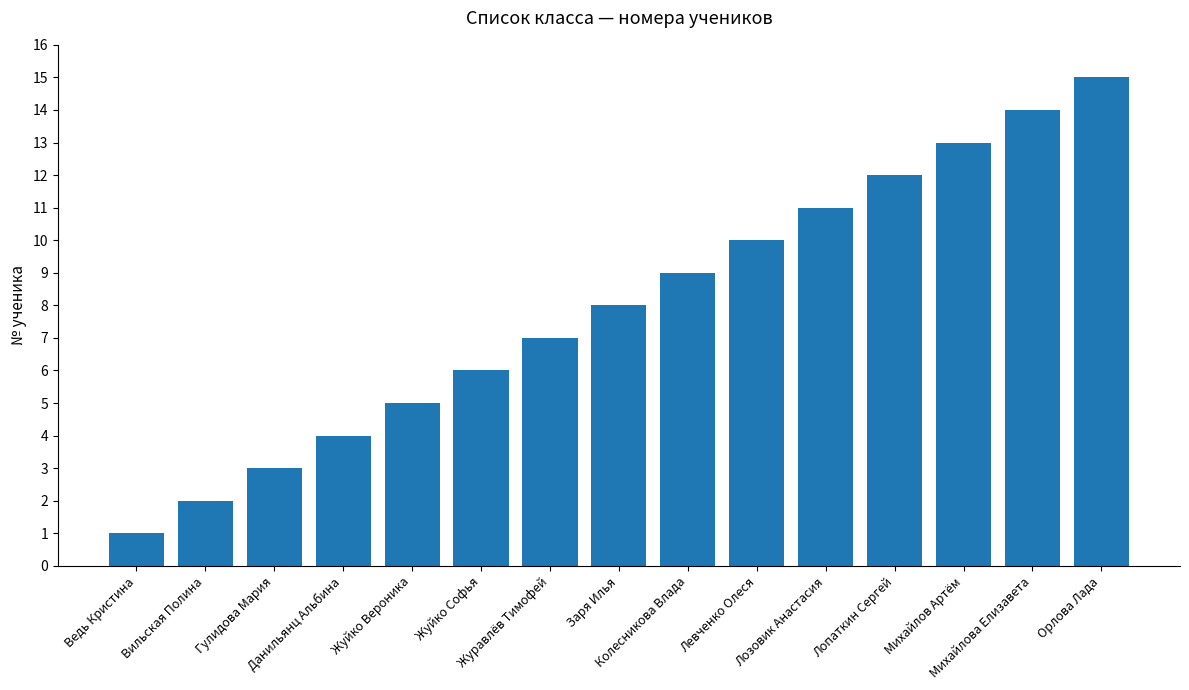

List the labels in order of value, largest first.

Орлова Лада, Михайлова Елизавета, Михайлов Артём, Лопаткин Сергей, Лозовик Анастасия, Левченко Олеся, Колесникова Влада, Заря Илья, Журавлёв Тимофей, Жуйко Софья, Жуйко Вероника, Данильянц Альбина, Гулидова Мария, Вильская Полина, Ведь Кристина